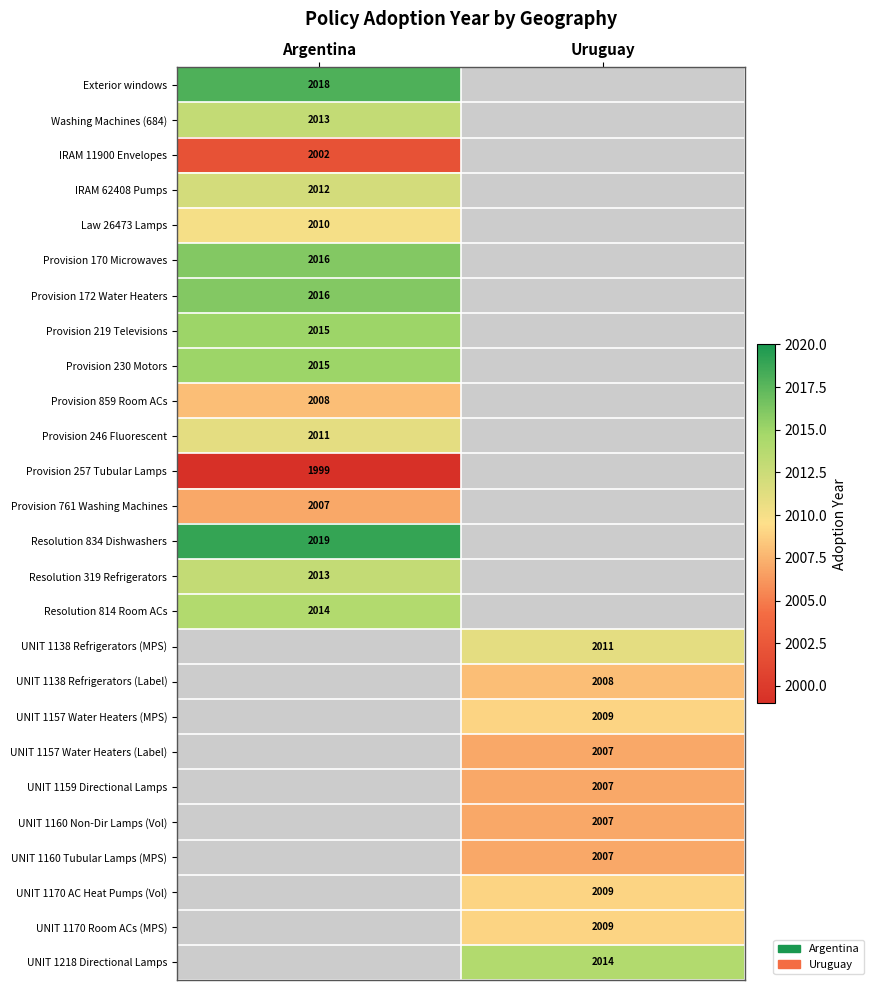

True or false: Provision 230 Motors has a value of 481.3 at Argentina.

False